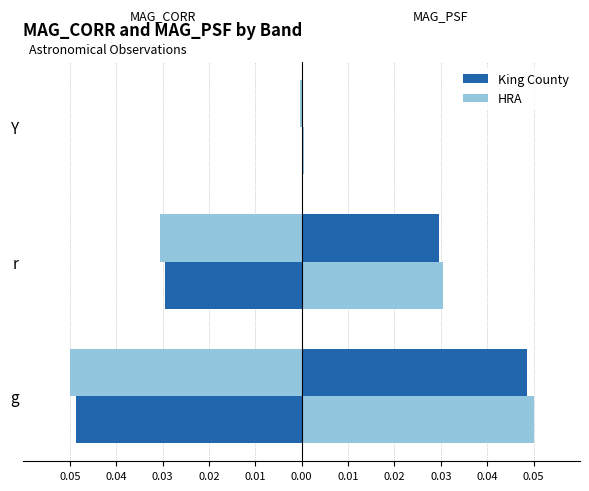

How many bars are there in each group?

2